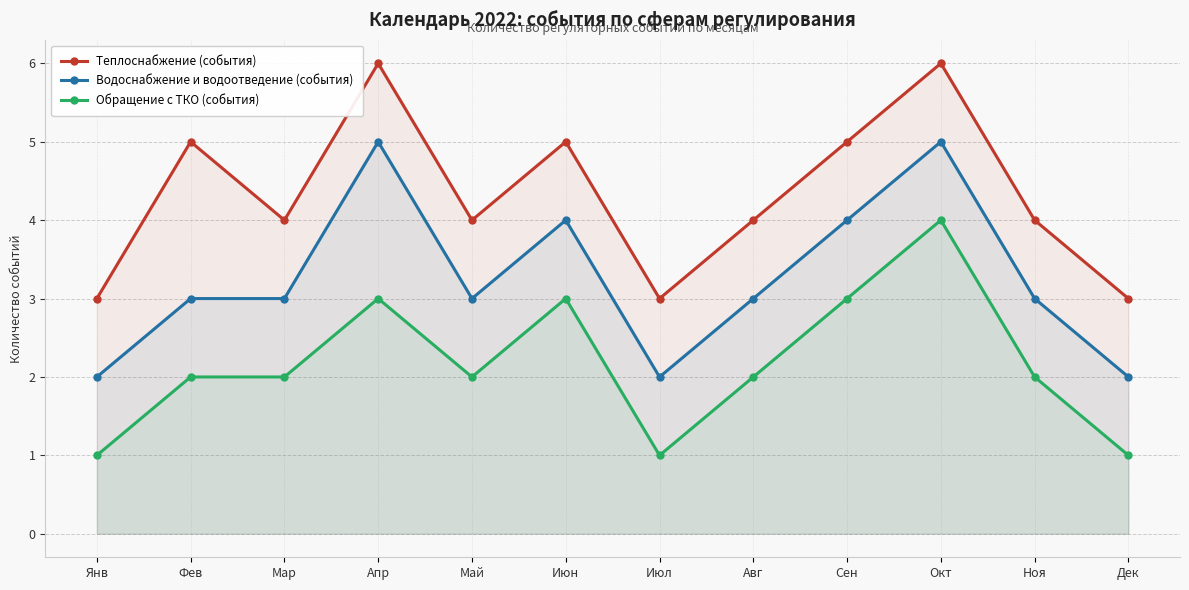

Read the Обращение с ТКО (события) value at Июн.

3